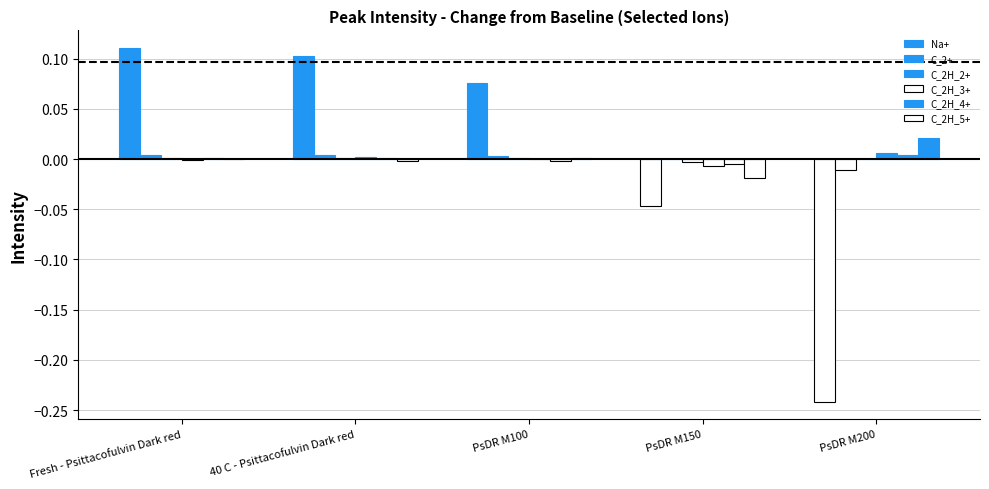

What is the label of the 3rd bar from the right?

PsDR M100